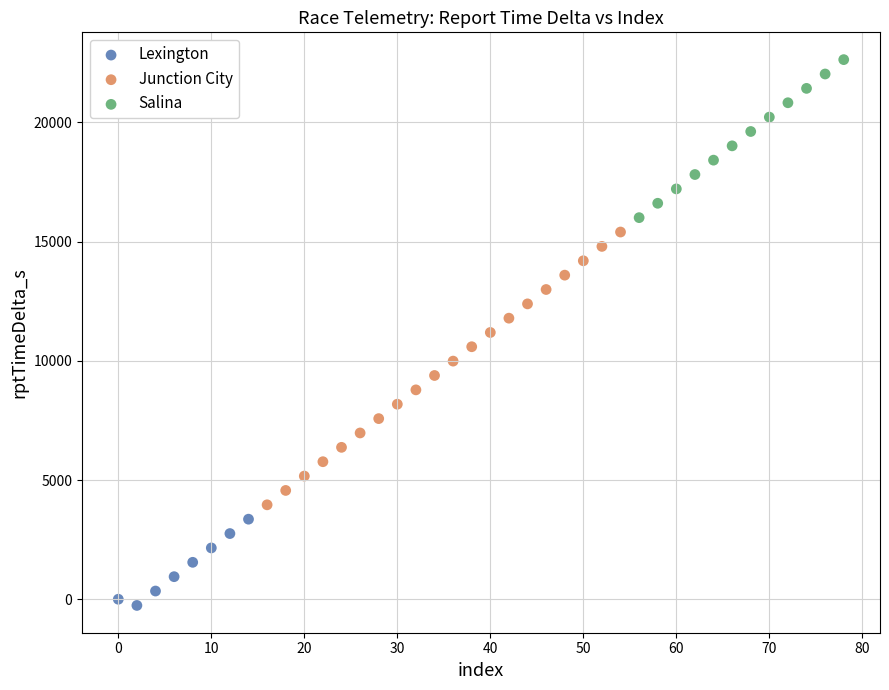

Which series reaches the maximum Y coordinate?

Salina